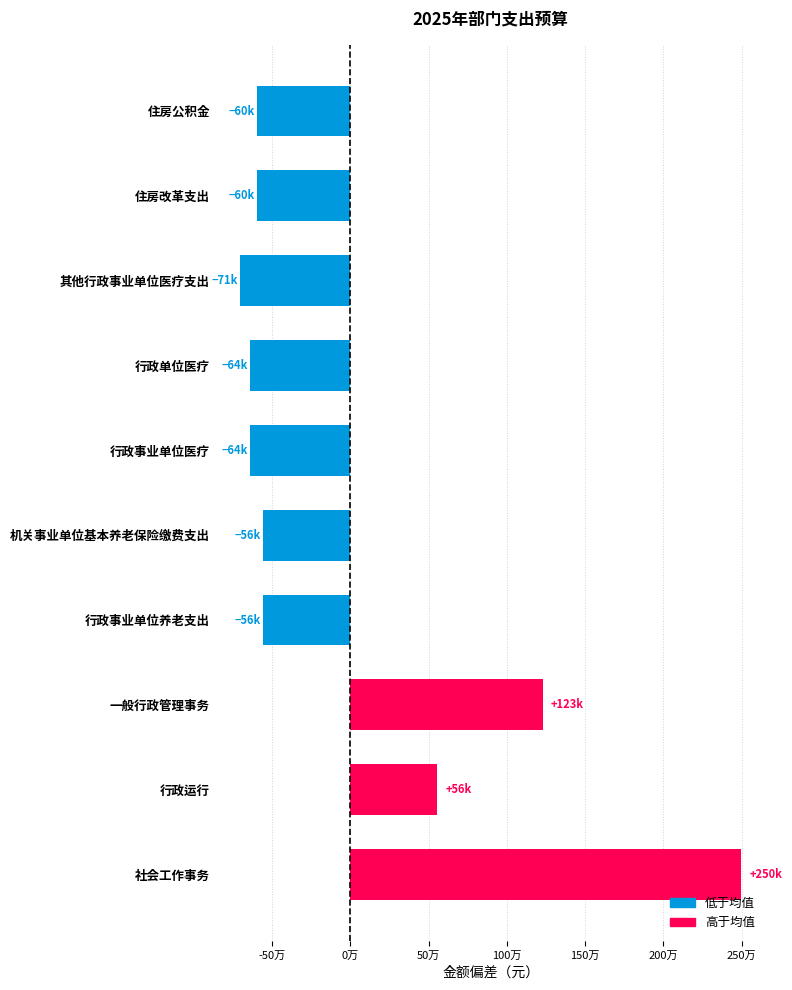

Are the bars horizontal?

Yes